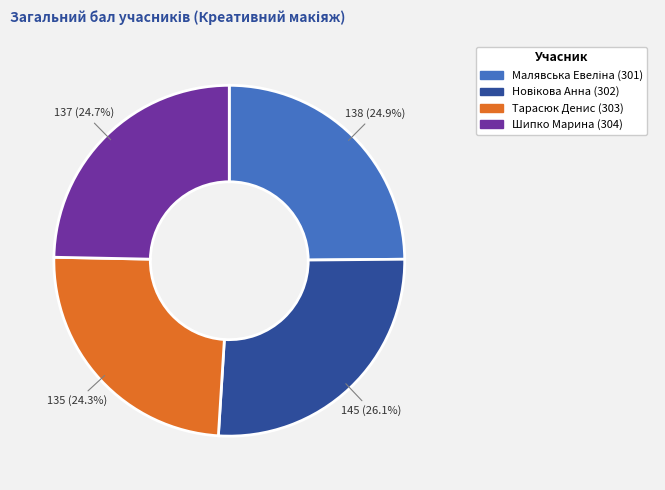

Does any single category account for the majority?

No